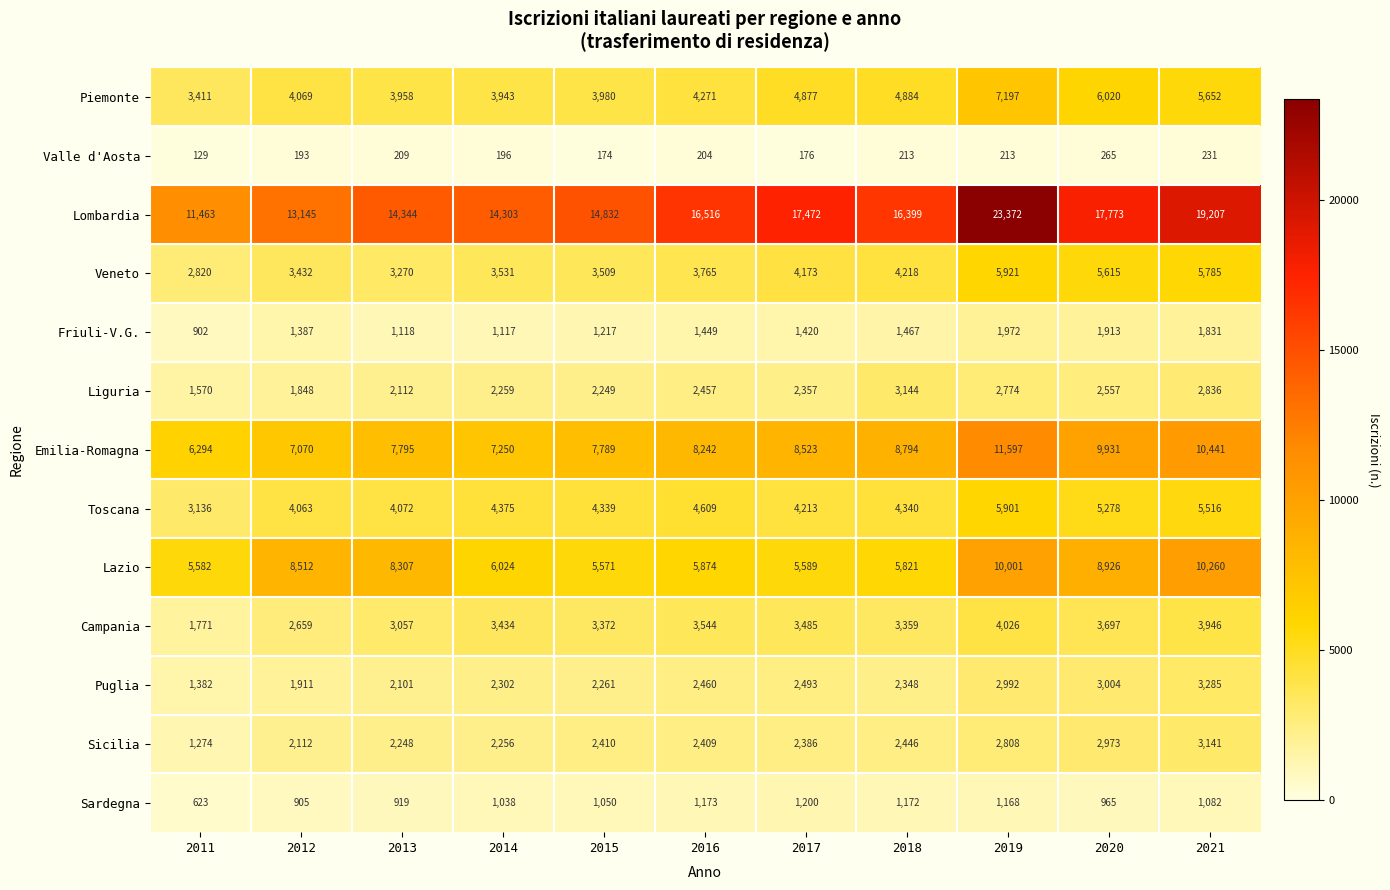

What is the total value across all series at 2013?

53510